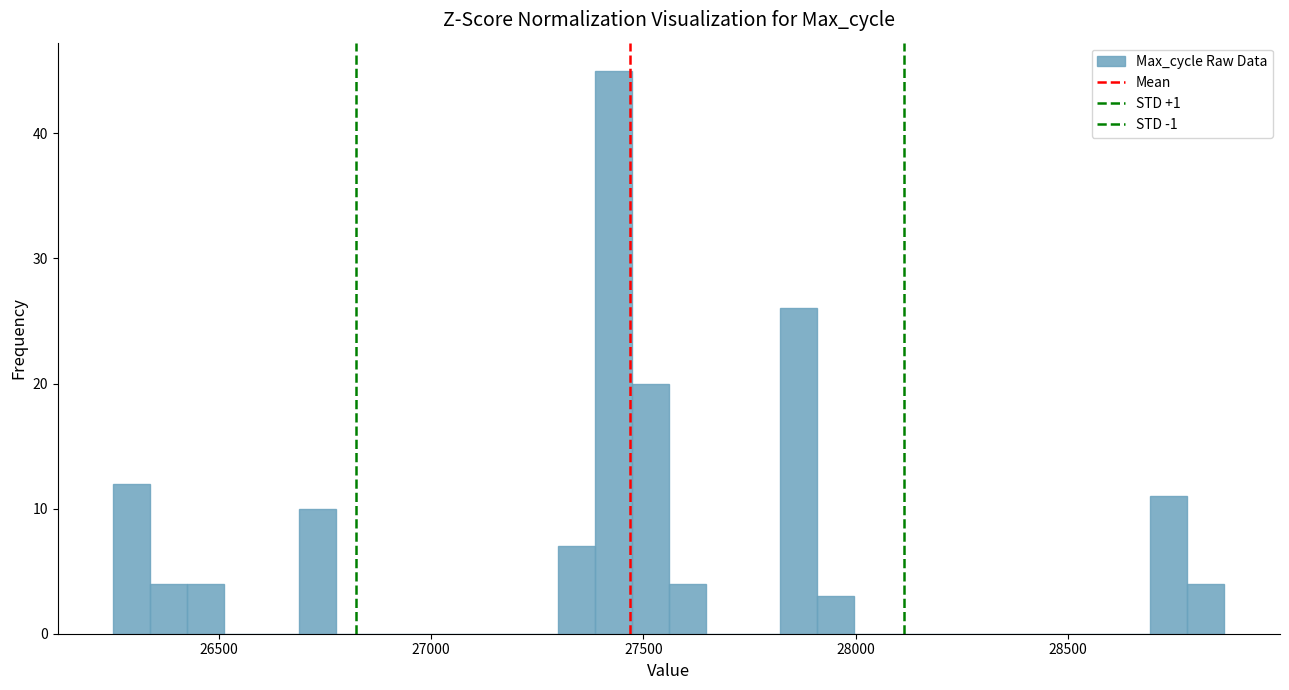

Read against the x-axis, roughly where is the centre of the tallest bar?

27450